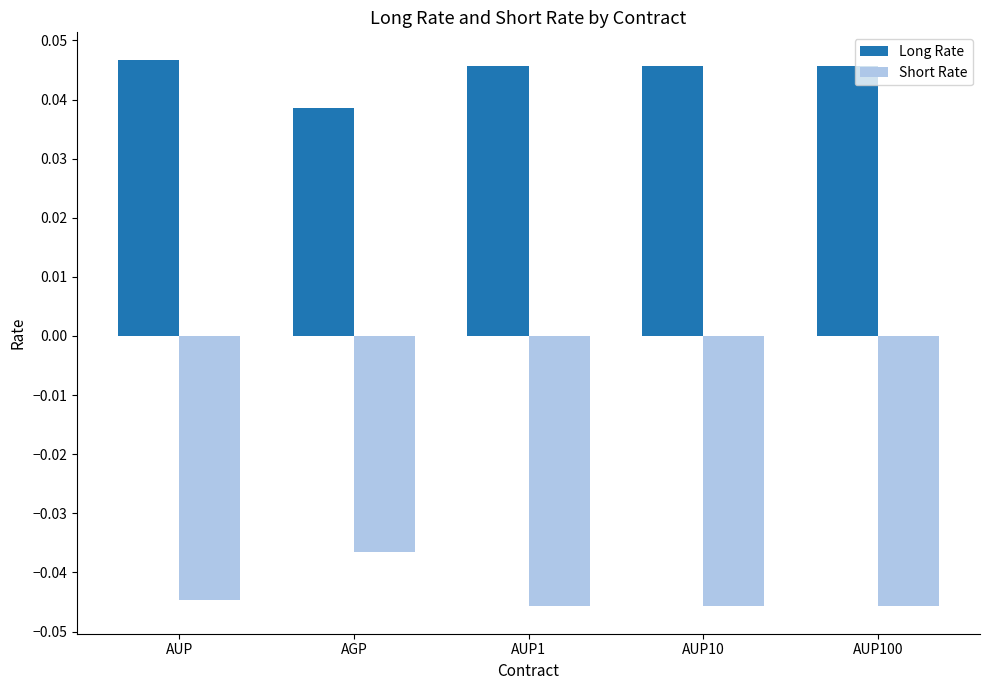

Are the bars grouped side by side (vs. stacked)?

Yes